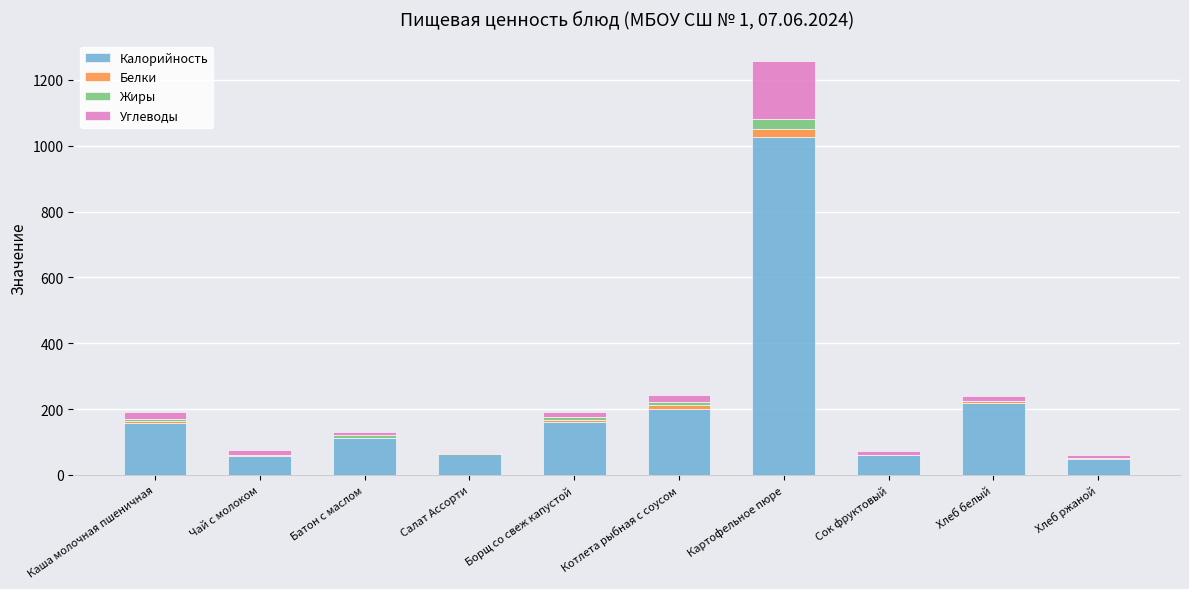

What are all the series names shown in the legend?

Калорийность, Белки, Жиры, Углеводы